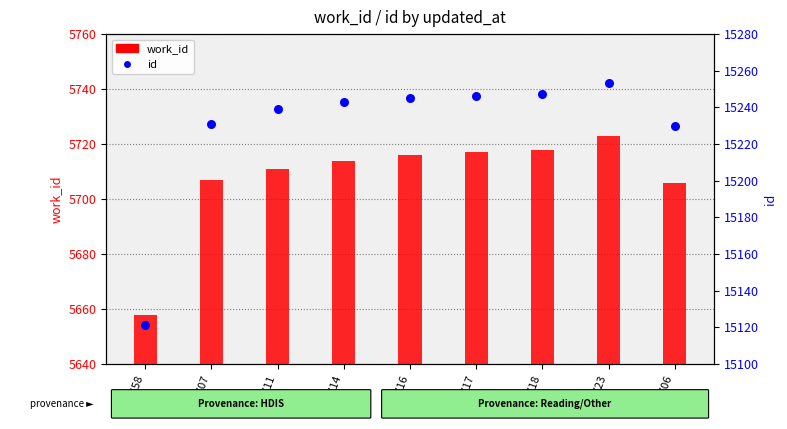

Is the value of id at W5658 greater than the value of work_id at W5716?

Yes